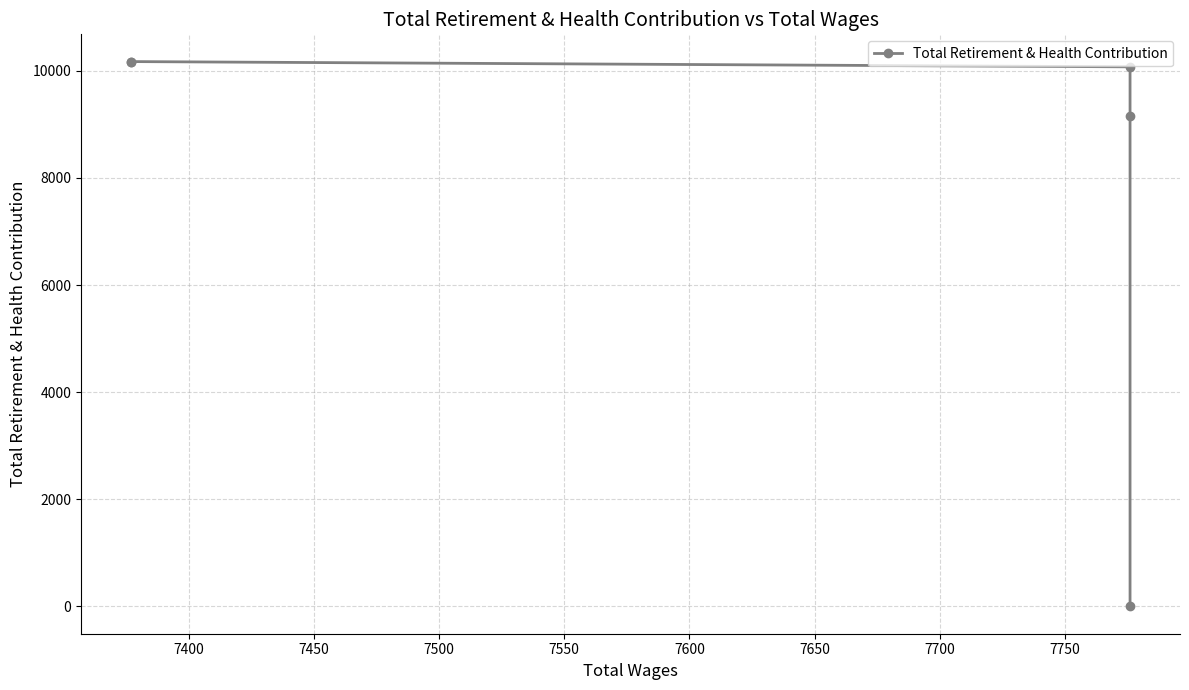

Count the number of values greater than 10075.

2